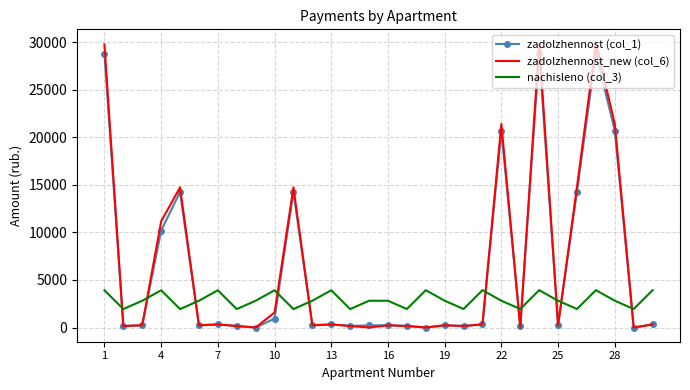

Which series has the largest range (max minus min)?

zadolzhennost_new (col_6)